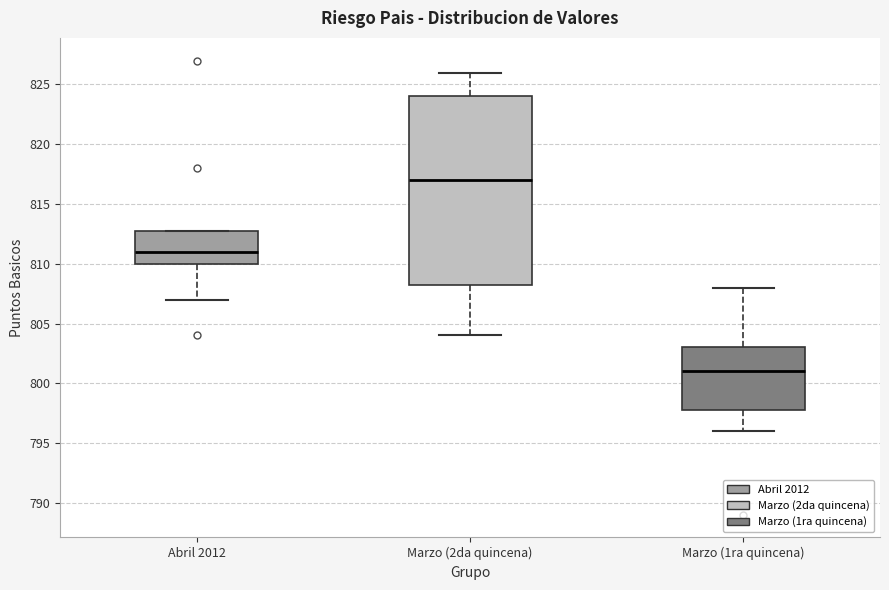

Reading left to right, read every box against the y-axis: the position of its median line, the range the box covers, and the ends of its whiskers. The values are not printed on the chart, so give them approximately, as read against the axis.

Abril 2012: median 811.0, box 810.0 to 813.0, whiskers 807.0 to 813.0
Marzo (2da quincena): median 817.0, box 808.5 to 824.0, whiskers 804.0 to 826.0
Marzo (1ra quincena): median 801.0, box 798.0 to 803.0, whiskers 796.0 to 808.0